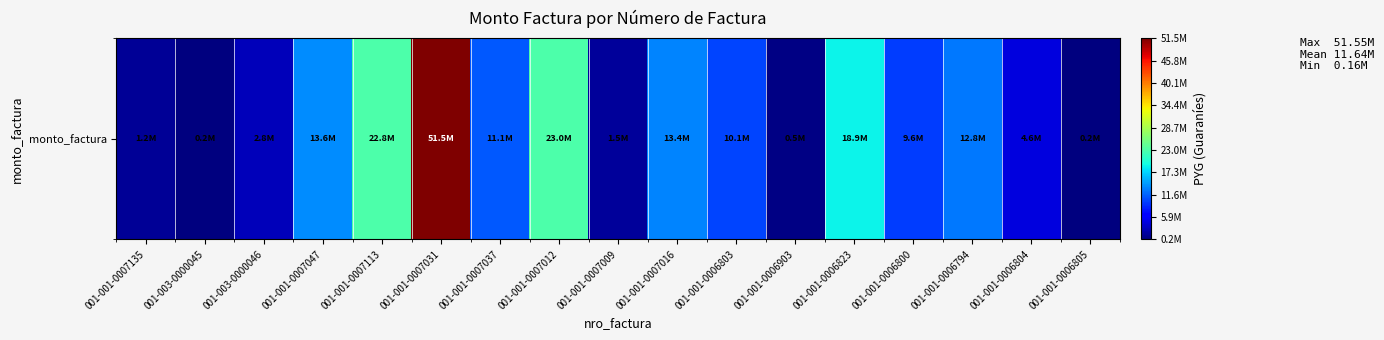

Reading left to right, extract all data points from this chart.

001-001-0007135=1204950	001-003-0000045=240930	001-003-0000046=2795982	001-001-0007047=13630320	001-001-0007113=22846984	001-001-0007031=51545568	001-001-0007037=11138900	001-001-0007012=22996616	001-001-0007009=1489281	001-001-0007016=13374425	001-001-0006803=10077694	001-001-0006903=483920	001-001-0006823=18906575	001-001-0006800=9638400	001-001-0006794=12804602	001-001-0006804=4564707	001-001-0006805=160620